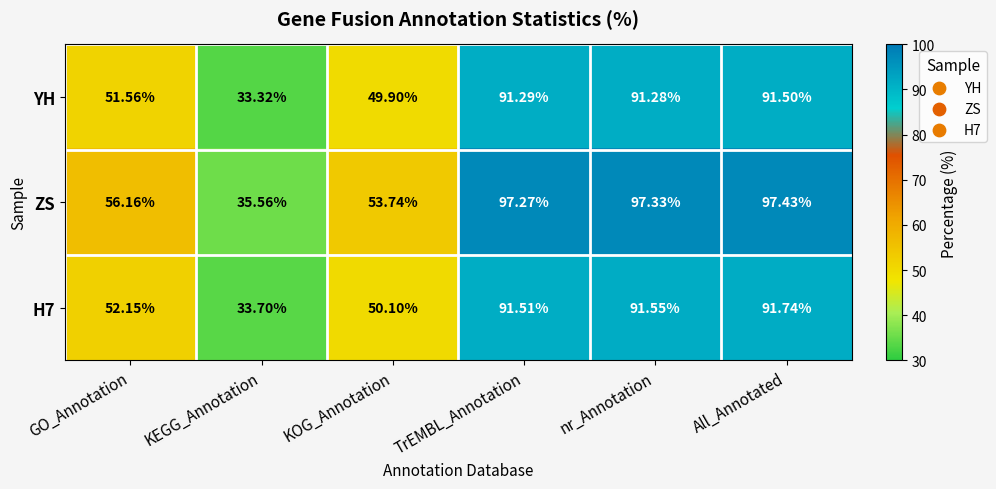

Where does the H7 series first go above 91?

TrEMBL_Annotation